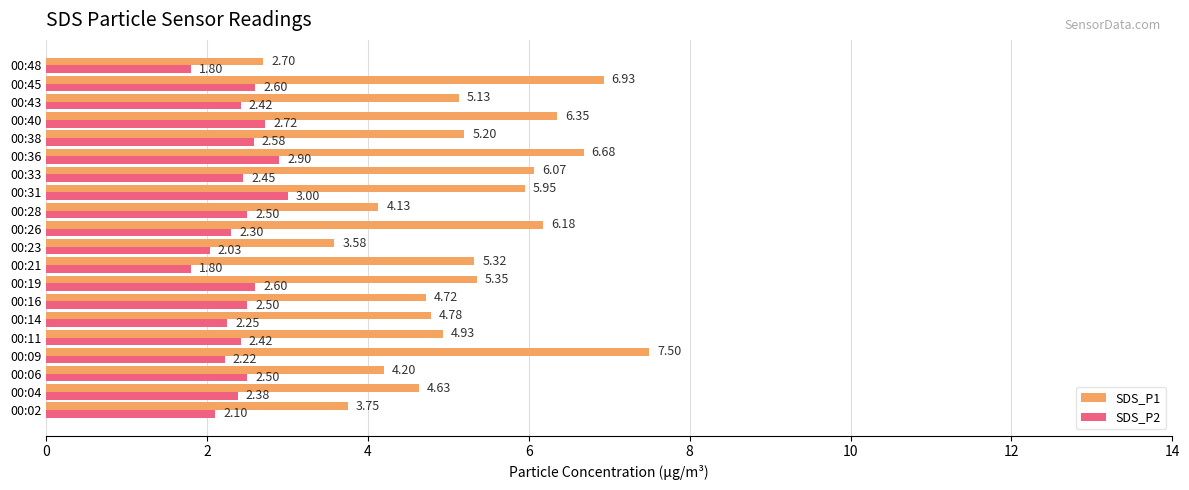

Which series has the largest range (max minus min)?

SDS_P1